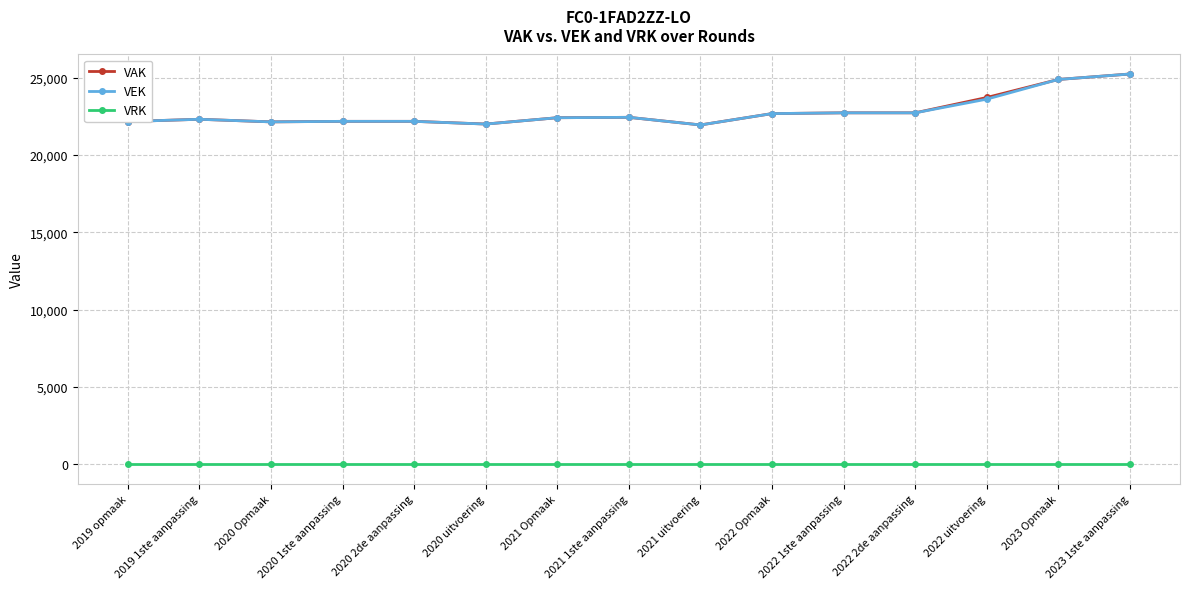

Does the chart have visible grid lines?

Yes